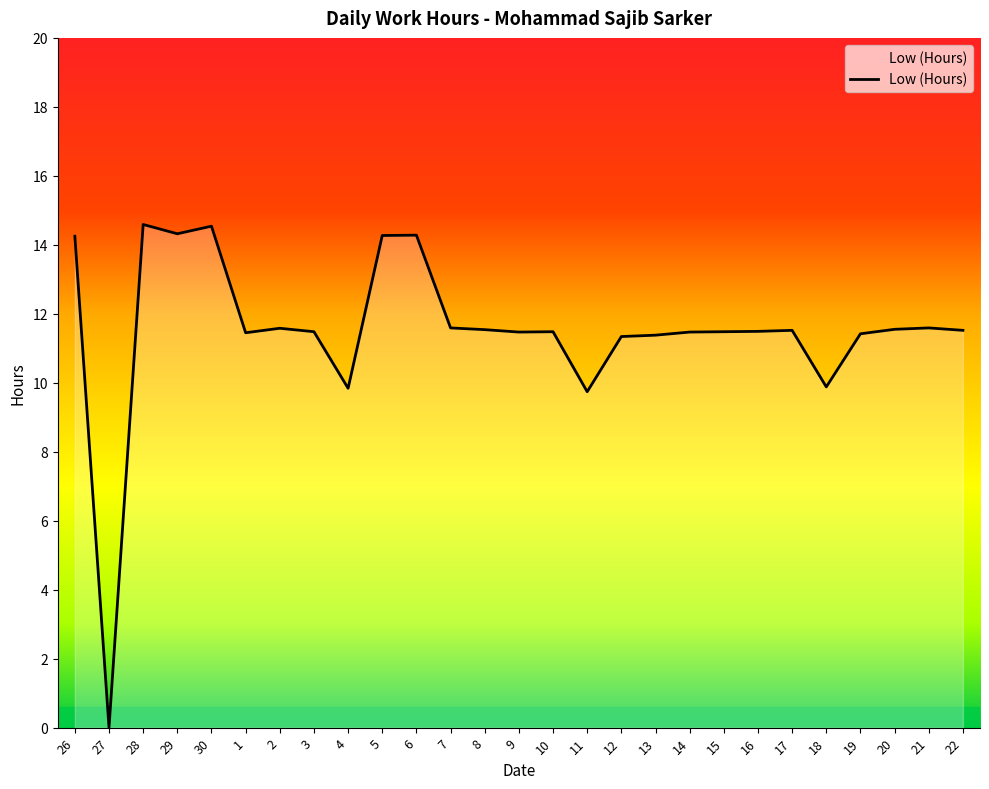

At which label does the data first exceed 11?

26